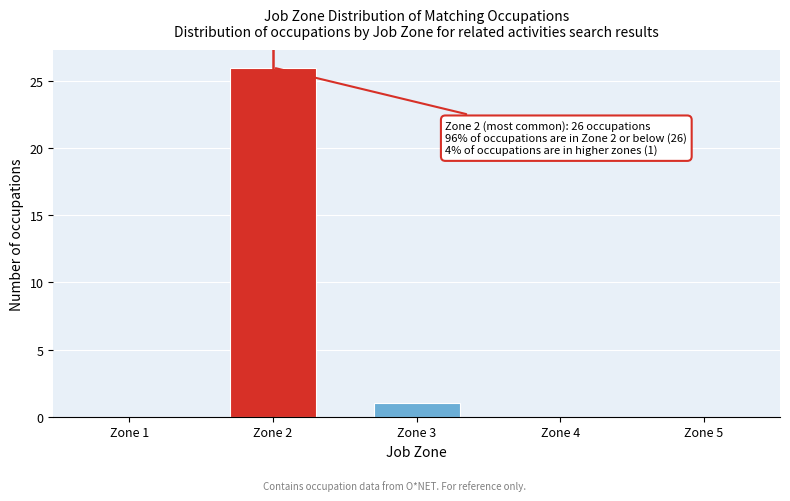

Reading right to left, list all the values displayed in this chart.

Zone 5=0	Zone 4=0	Zone 3=1	Zone 2=26	Zone 1=0